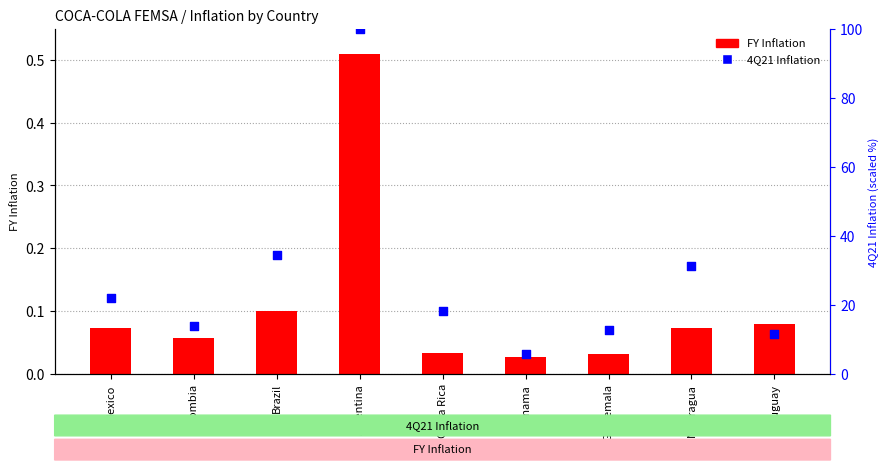

What is the total value across all series at Colombia?

14.0